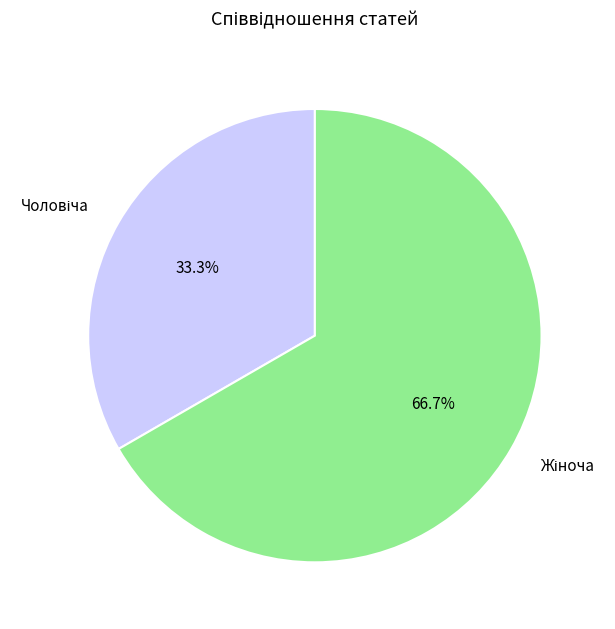

Is there a majority slice in this chart?

Yes